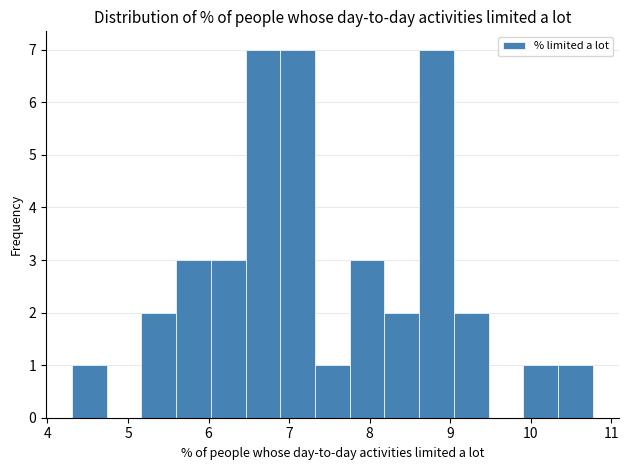

Reading left to right, list every bar in this chart as the range it spans on the x-axis followed by its height. Neither the bar edges nor the heights are printed on the chart, so give them approximately, as read against the axes.

4.3 to 4.7: 1
4.7 to 5.2: 0
5.2 to 5.6: 2
5.6 to 6.0: 3
6.0 to 6.5: 3
6.5 to 6.9: 7
6.9 to 7.3: 7
7.3 to 7.8: 1
7.8 to 8.2: 3
8.2 to 8.6: 2
8.6 to 9.0: 7
9.0 to 9.5: 2
9.5 to 9.9: 0
9.9 to 10.3: 1
10.3 to 10.8: 1